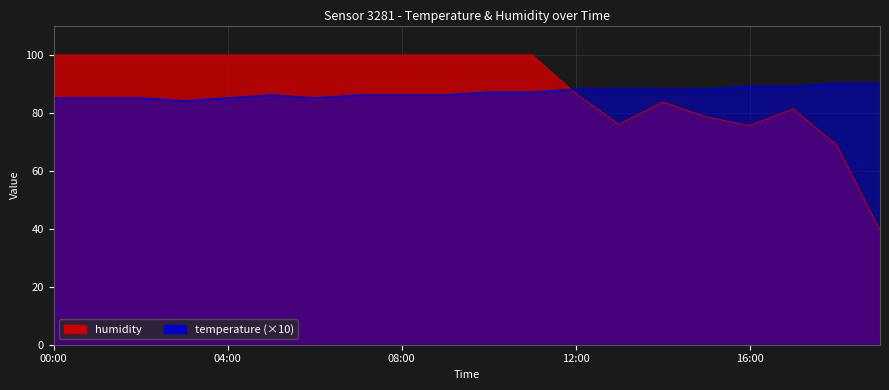

What is the minimum value for temperature?

84.0